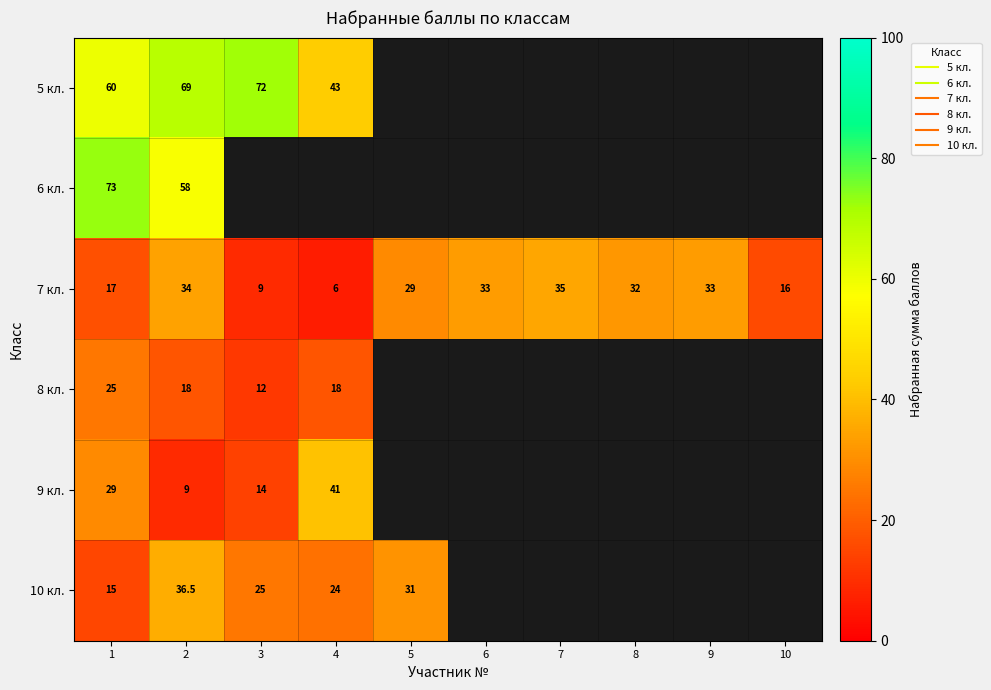

The 9 кл. series shows 41.0 at 4. True or false?

True